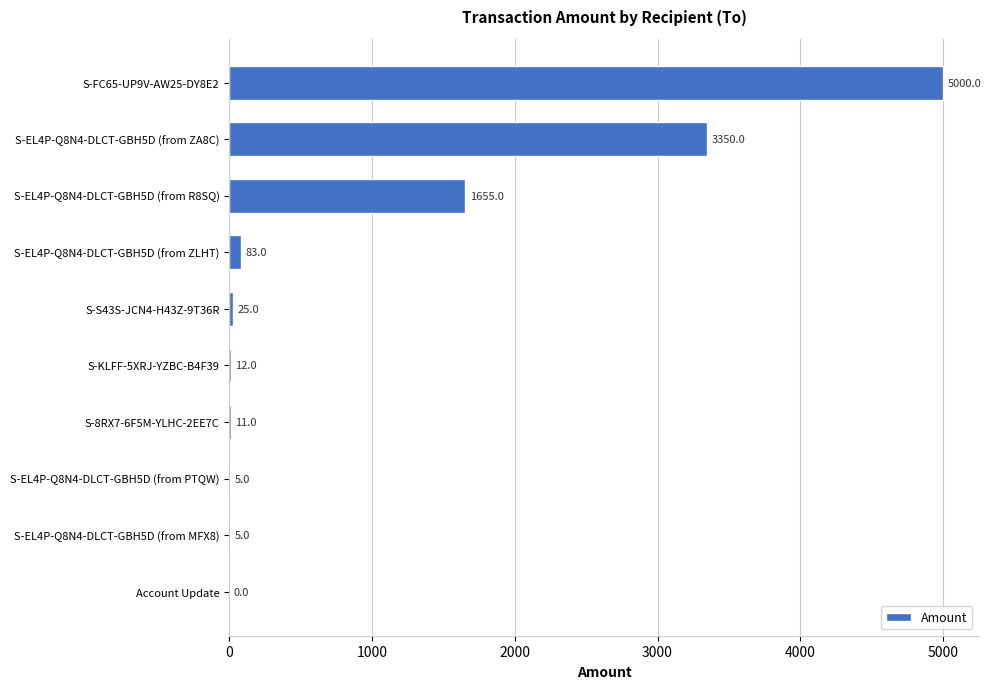

What is the maximum value shown in the chart?

5000